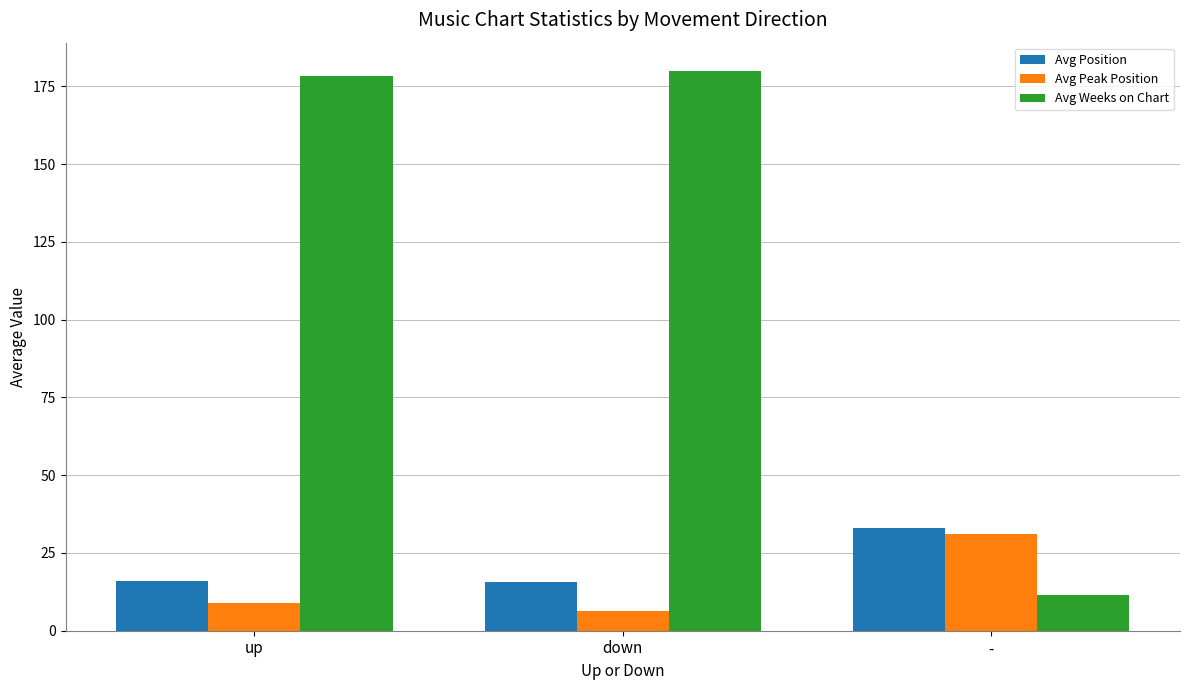

How many data points does each series have?

3